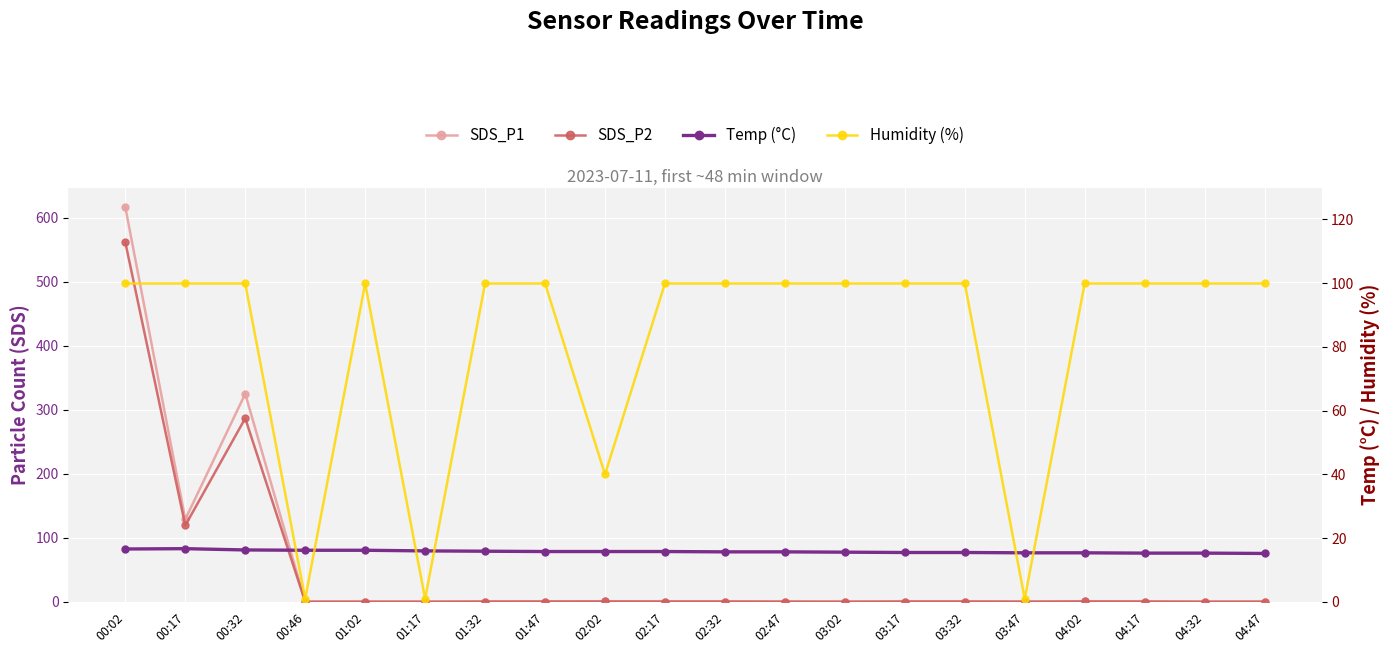

What is the average value of the SDS_P2 series?

48.7